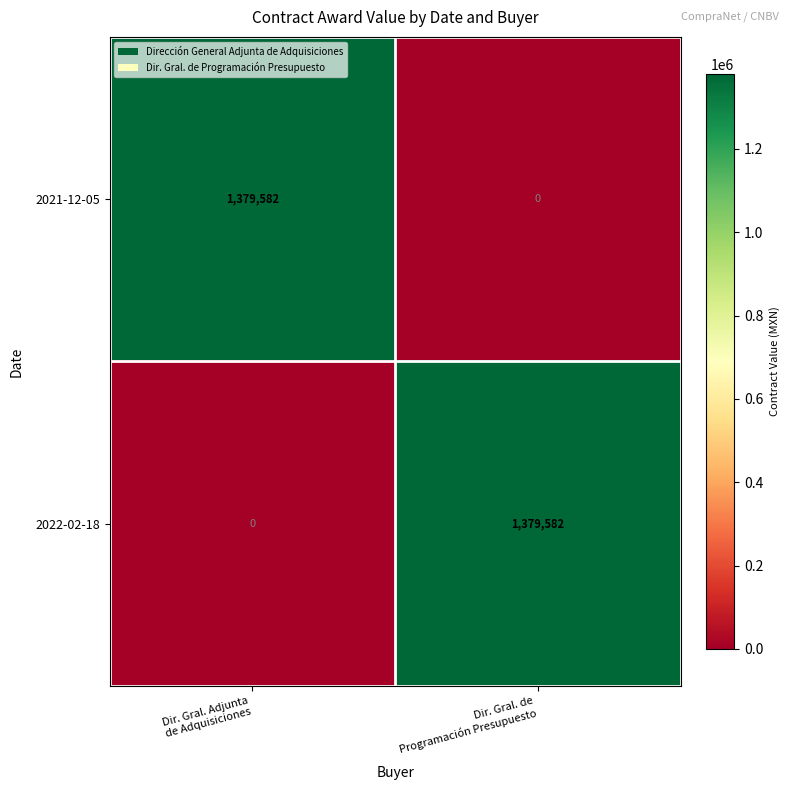

Reading left to right, what are all the values shown in this chart?

2021-12-05: 1379582	0
2022-02-18: 0	1379582